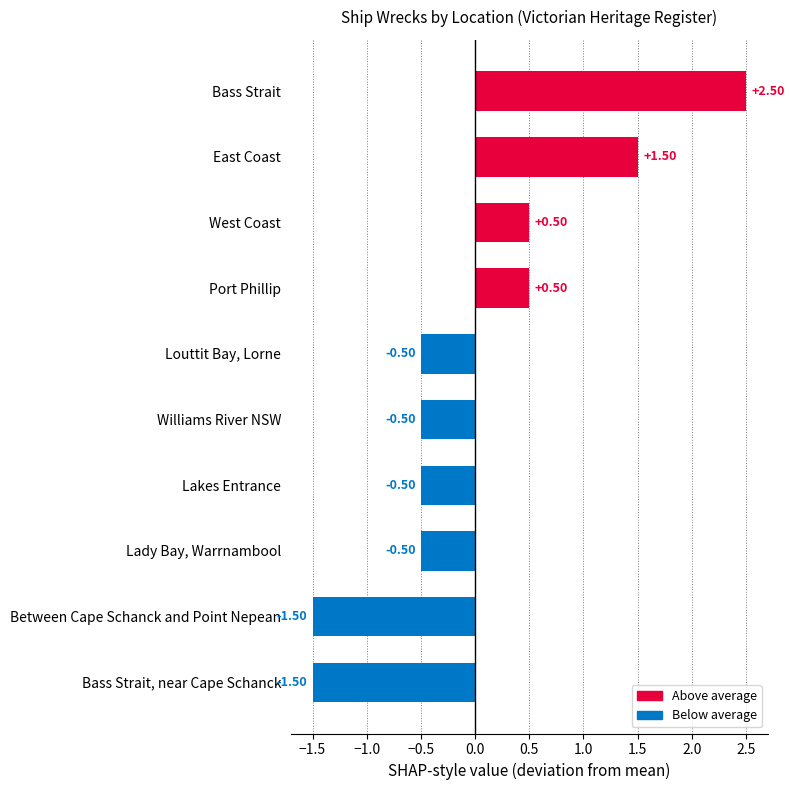

Between West Coast and Bass Strait, near Cape Schanck, which is larger?

West Coast